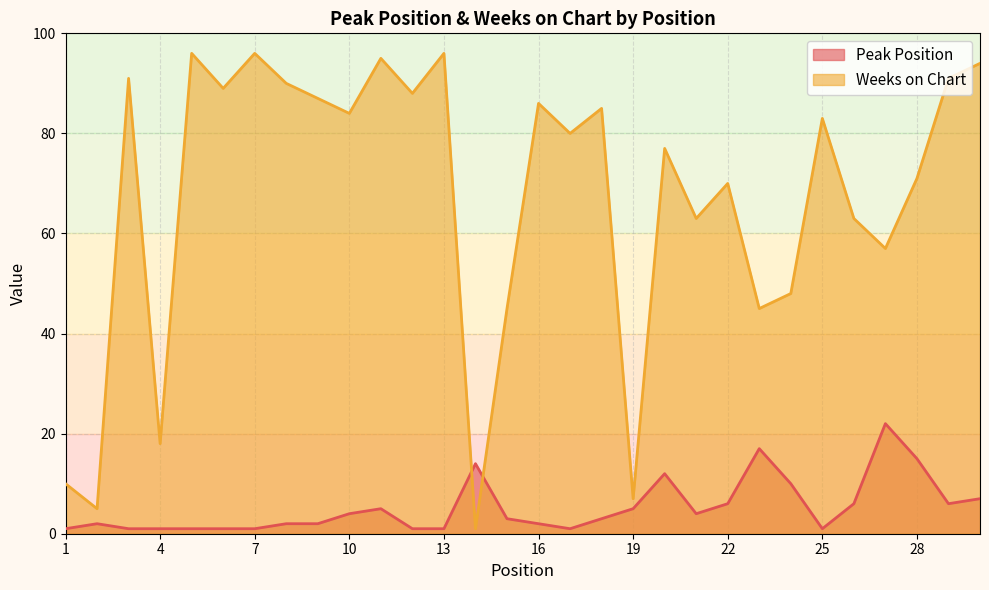

How many interior local valleys does the Peak Position series have?

4